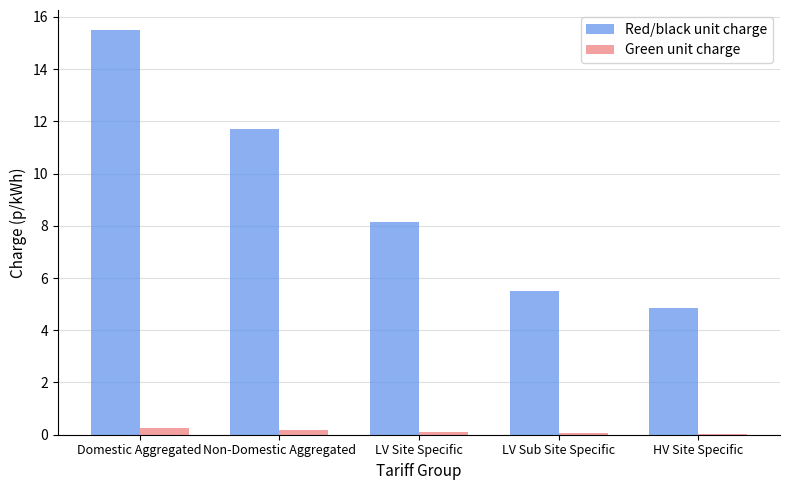

Between LV Site Specific and LV Sub Site Specific, which series saw the biggest shift?

Red/black unit charge